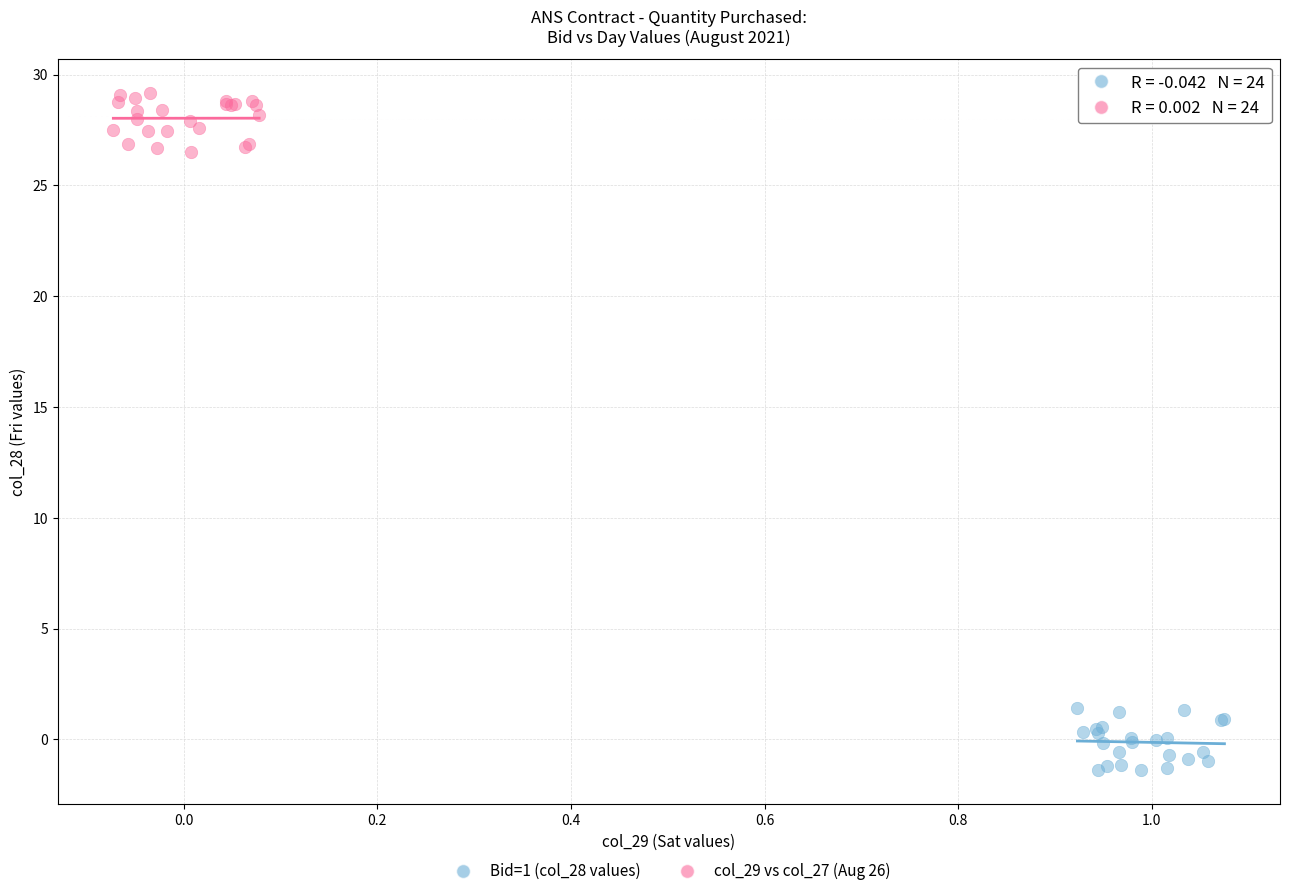

Which series reaches the maximum Y coordinate?

col_29 vs col_27 (Aug 26)